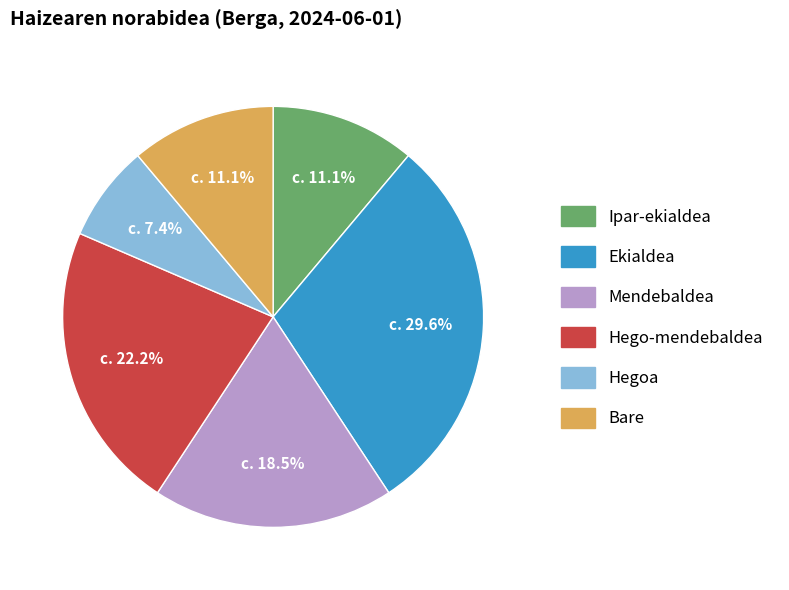

What is the ratio of the value at Ekialdea to the value at Hegoa?

4.0